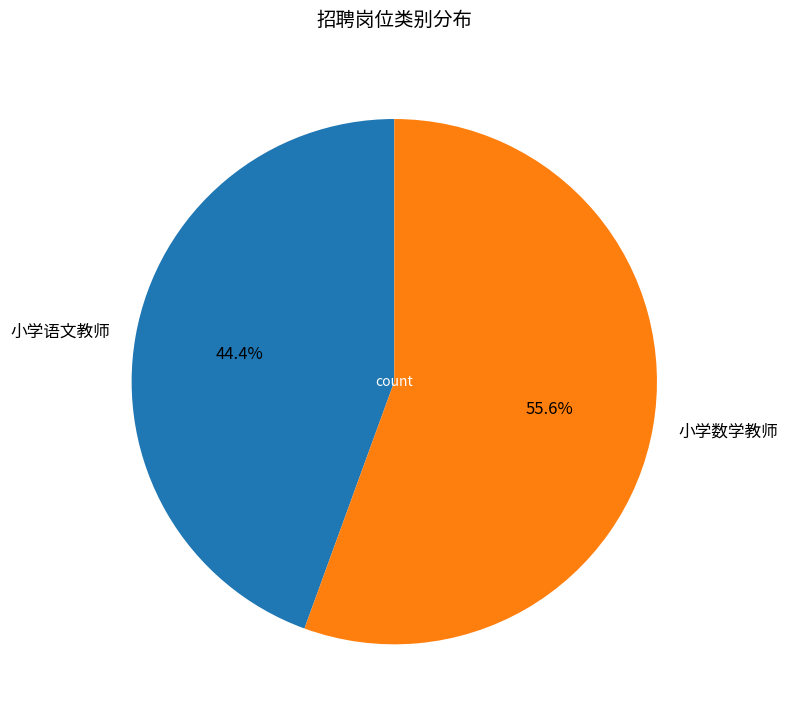

Is it true that 小学语文教师 is 44% of the pie?

True